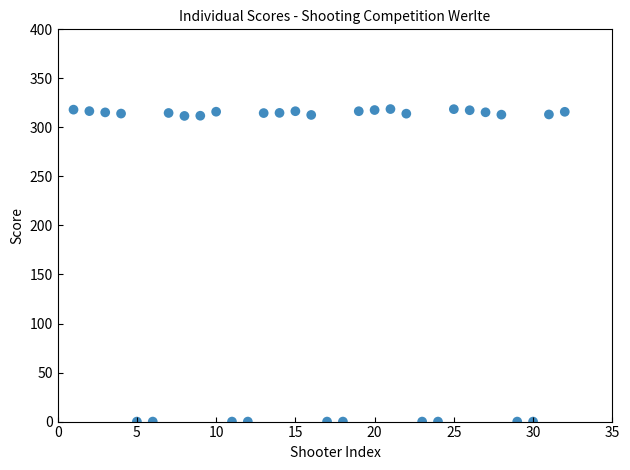

What is the range of X values (max minus min)?

31.0